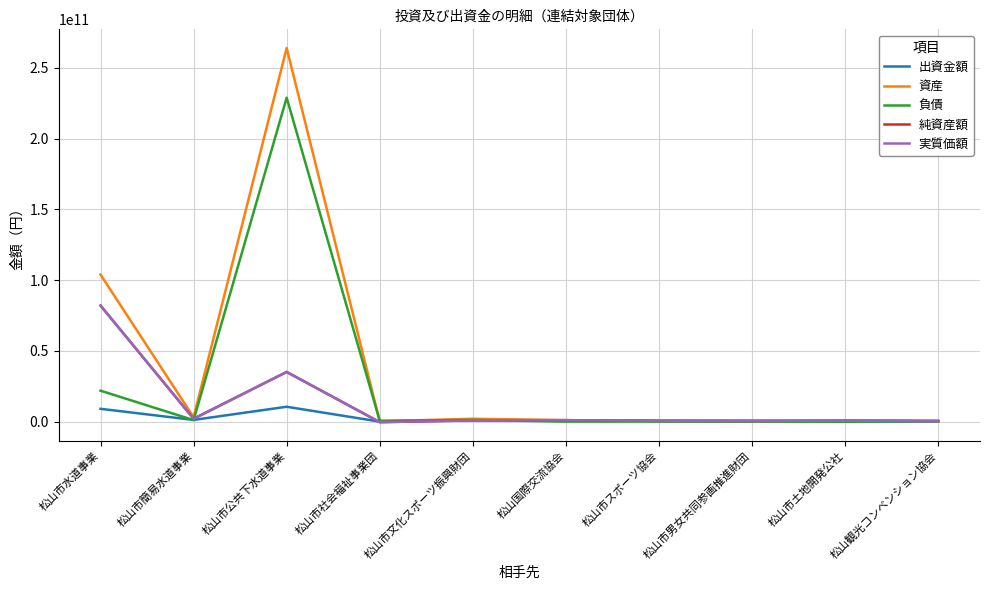

At which category is the sum across all series the highest?

松山市公共下水道事業